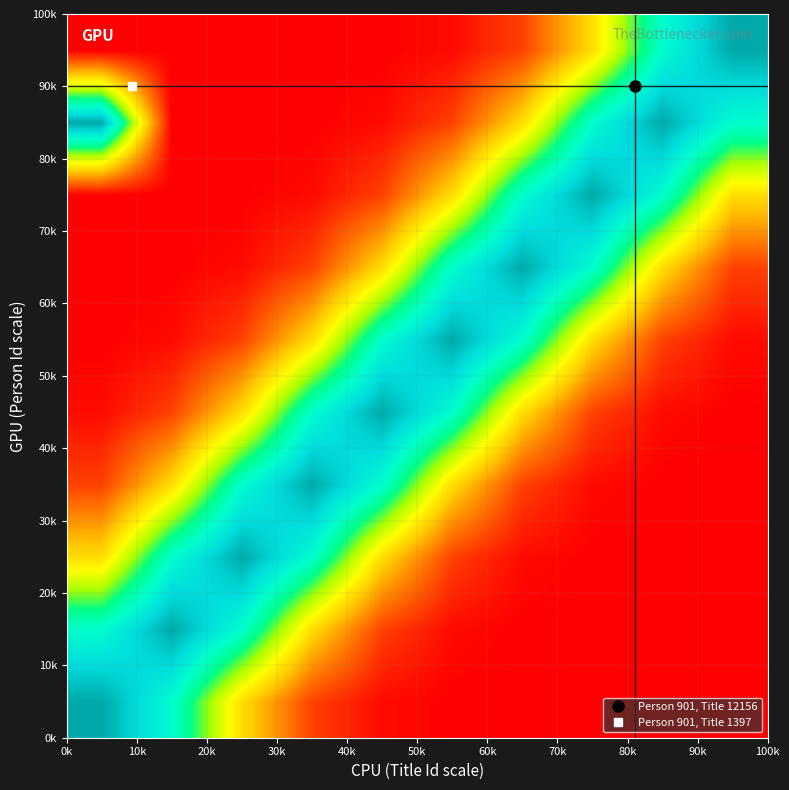

At how many categories does at least one series exceed 0?

10